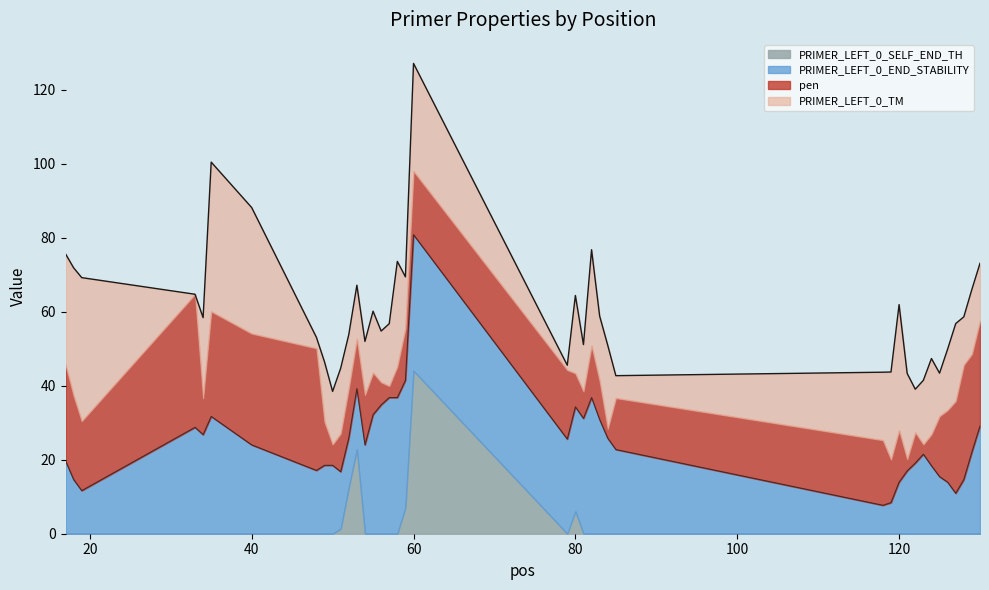

Which category has the highest value in the PRIMER_LEFT_0_END_STABILITY series?

57